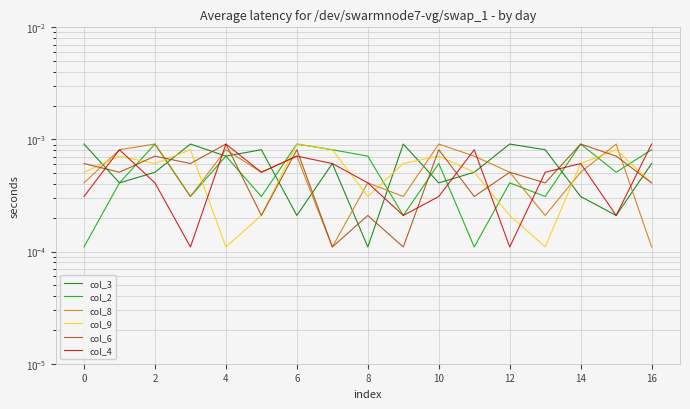

Reading left to right, list all the values displayed in this chart.

col_3: 0.0	0.0	0.0	0.0	0.0	0.0	0.0	0.0	0.0	0.0	0.0	0.0	0.0	0.0	0.0	0.0	0.0
col_2: 0.0	0.0	0.0	0.0	0.0	0.0	0.0	0.0	0.0	0.0	0.0	0.0	0.0	0.0	0.0	0.0	0.0
col_8: 0.0	0.0	0.0	0.0	0.0	0.0	0.0	0.0	0.0	0.0	0.0	0.0	0.0	0.0	0.0	0.0	0.0
col_9: 0.0	0.0	0.0	0.0	0.0	0.0	0.0	0.0	0.0	0.0	0.0	0.0	0.0	0.0	0.0	0.0	0.0
col_6: 0.0	0.0	0.0	0.0	0.0	0.0	0.0	0.0	0.0	0.0	0.0	0.0	0.0	0.0	0.0	0.0	0.0
col_4: 0.0	0.0	0.0	0.0	0.0	0.0	0.0	0.0	0.0	0.0	0.0	0.0	0.0	0.0	0.0	0.0	0.0